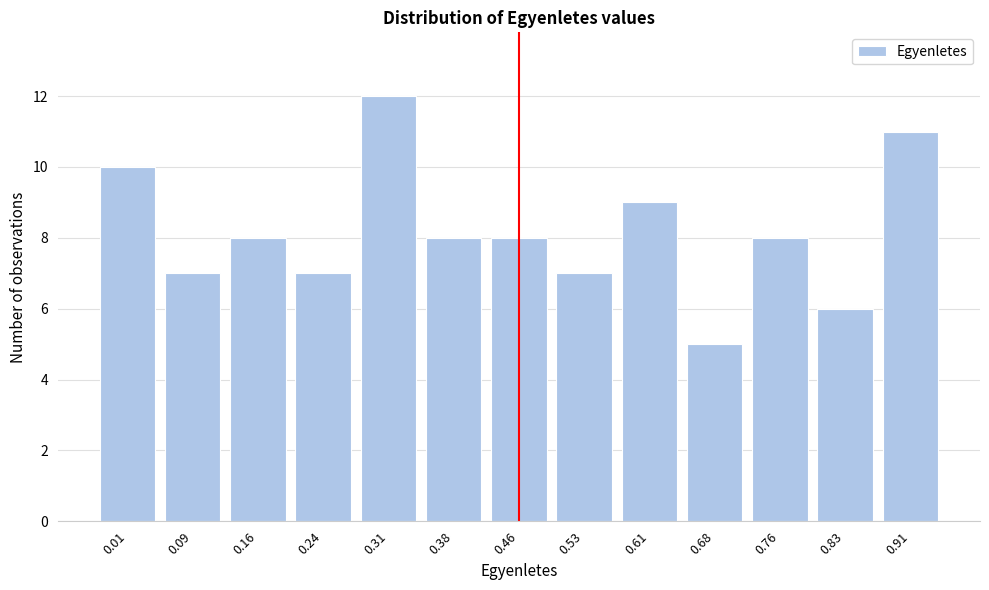

Reading left to right, list all the values displayed in this chart.

0.01=10	0.09=7	0.16=8	0.24=7	0.31=12	0.38=8	0.46=8	0.53=7	0.61=9	0.68=5	0.76=8	0.83=6	0.91=11